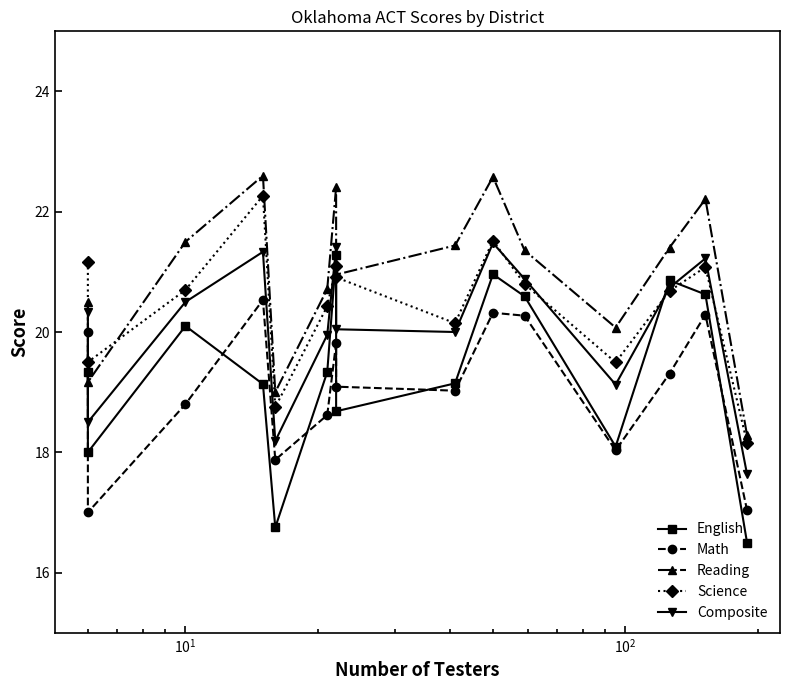

What is the minimum value for Reading?

18.3